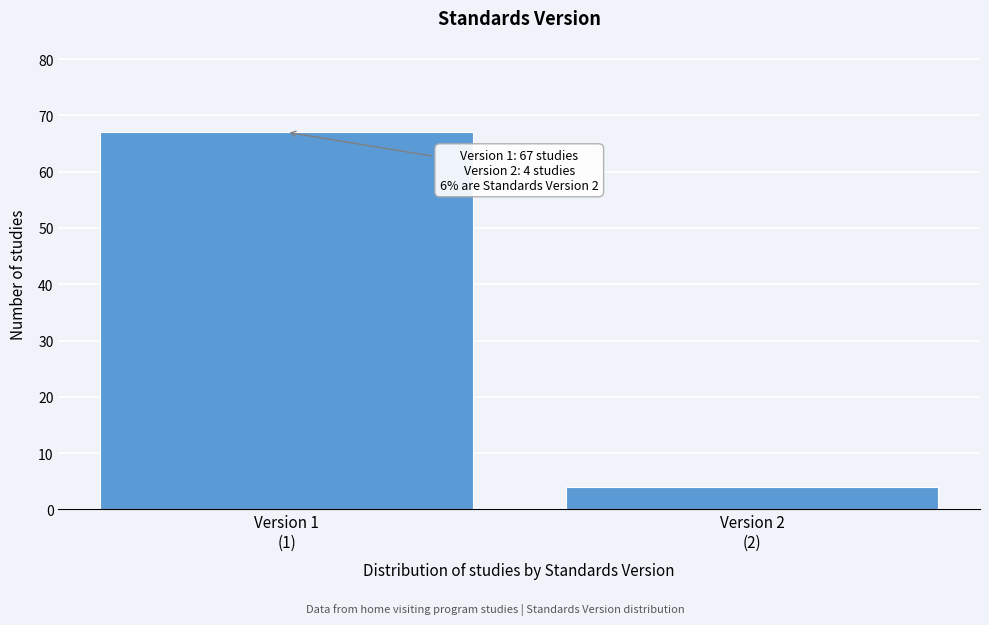

Reading left to right, extract all data points from this chart.

67	4